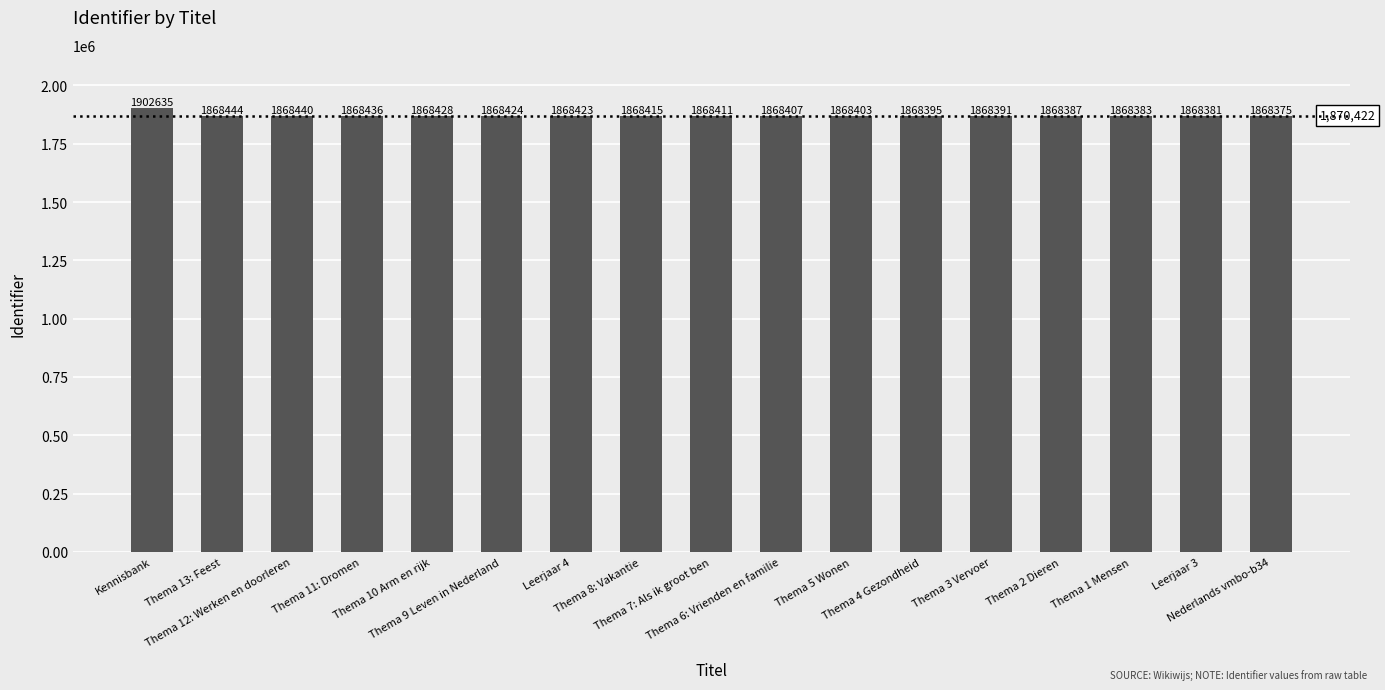

Where does the data first go above 1868411?

Kennisbank